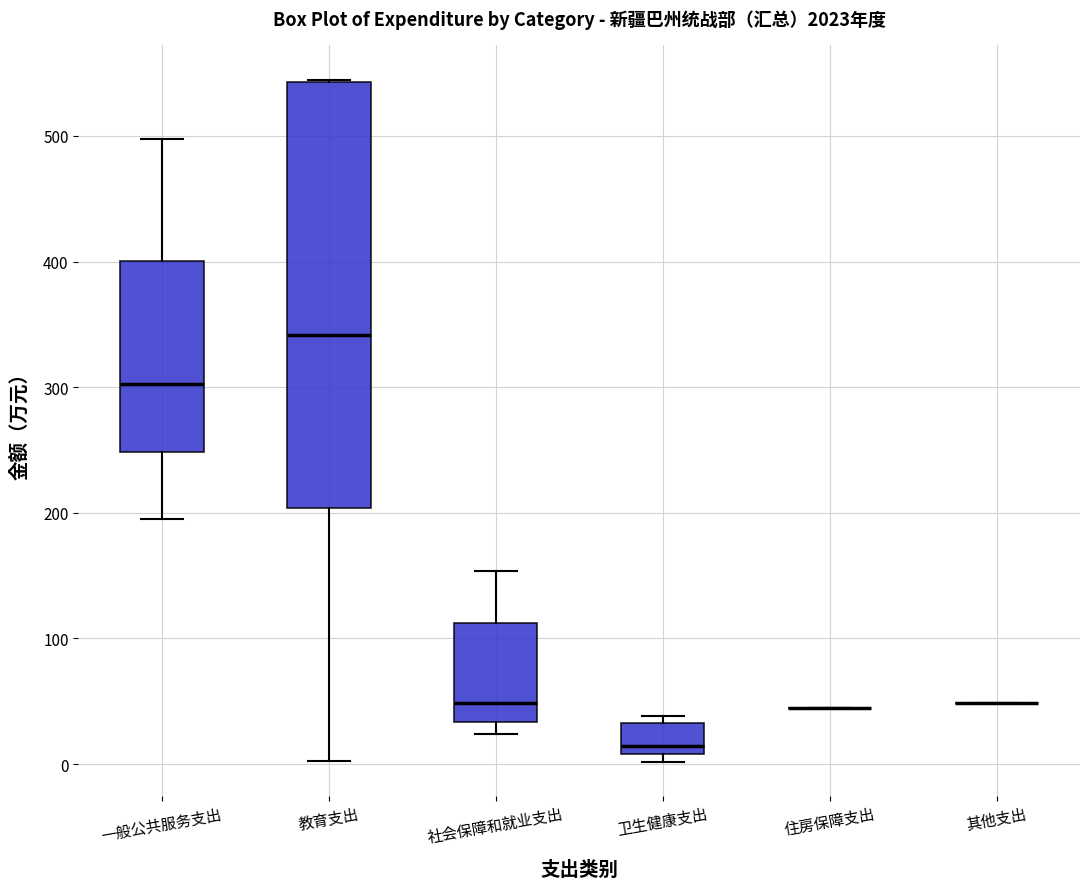

Which box is the tallest, from its lower edge to its upper edge?

教育支出